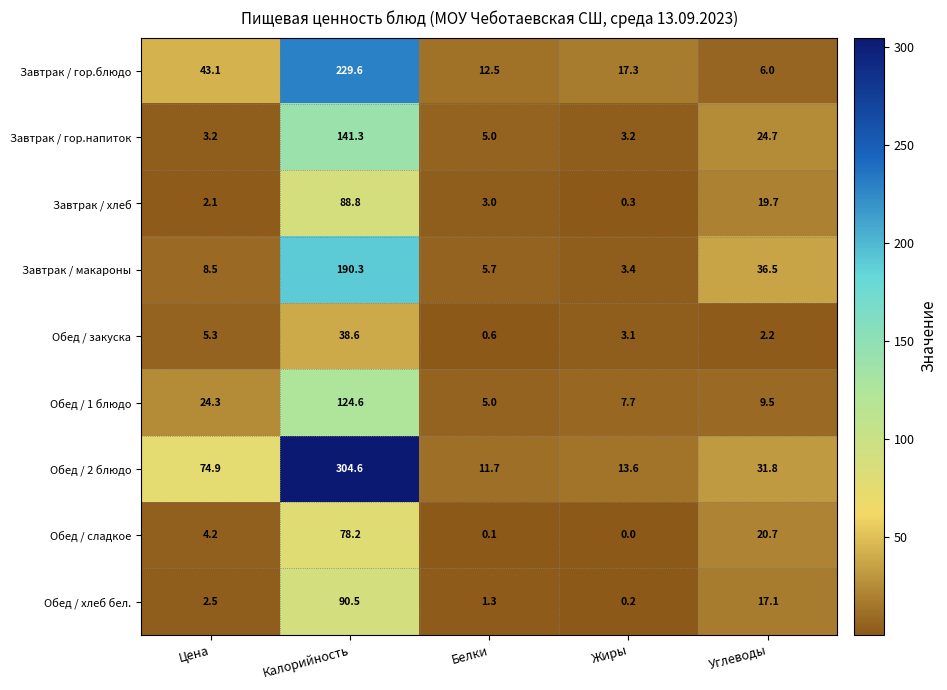

True or false: Обед / сладкое has a value of 10.1 at Углеводы.

False